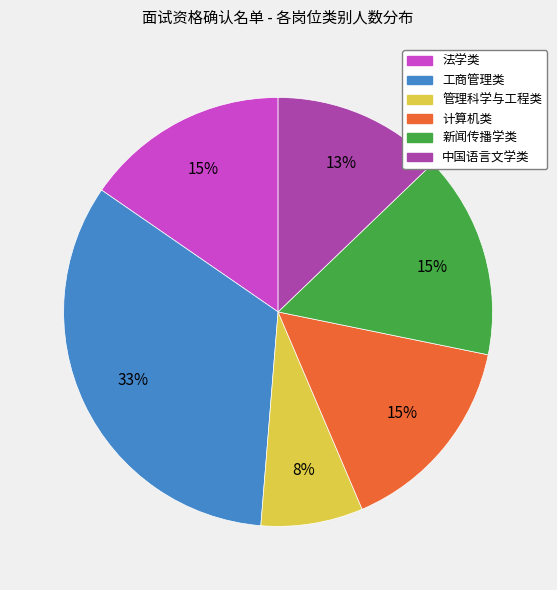

How many slices are in this pie chart?

6